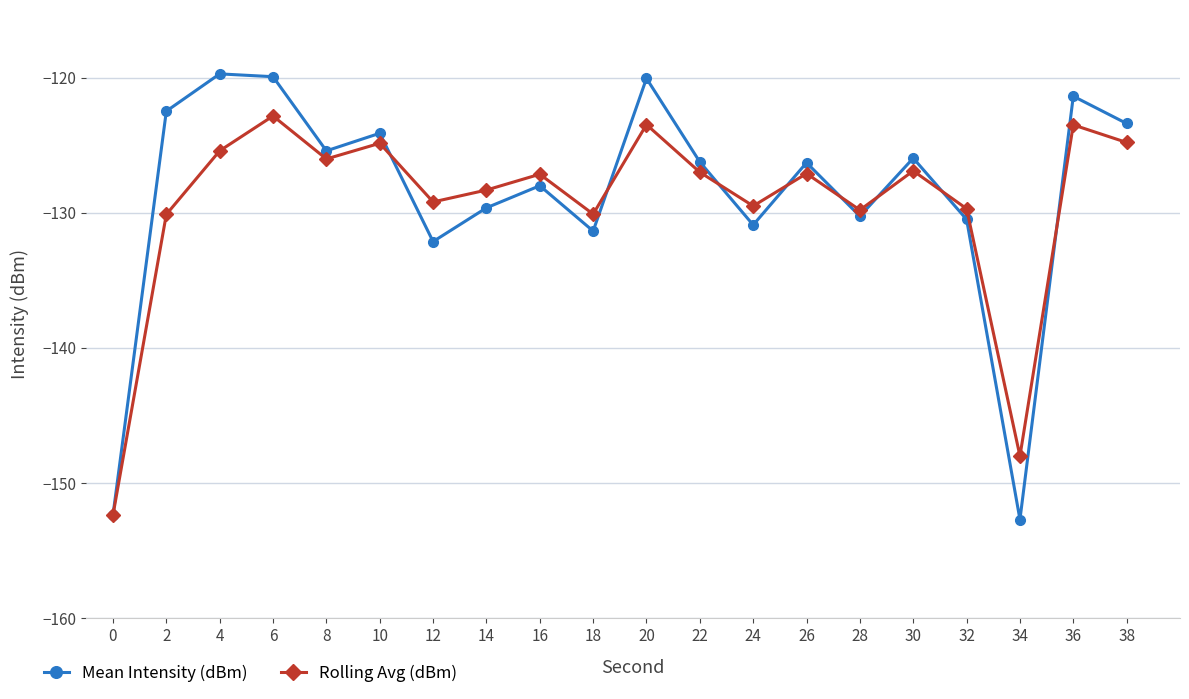

Read the Mean Intensity (dBm) value at 16.

-128.0